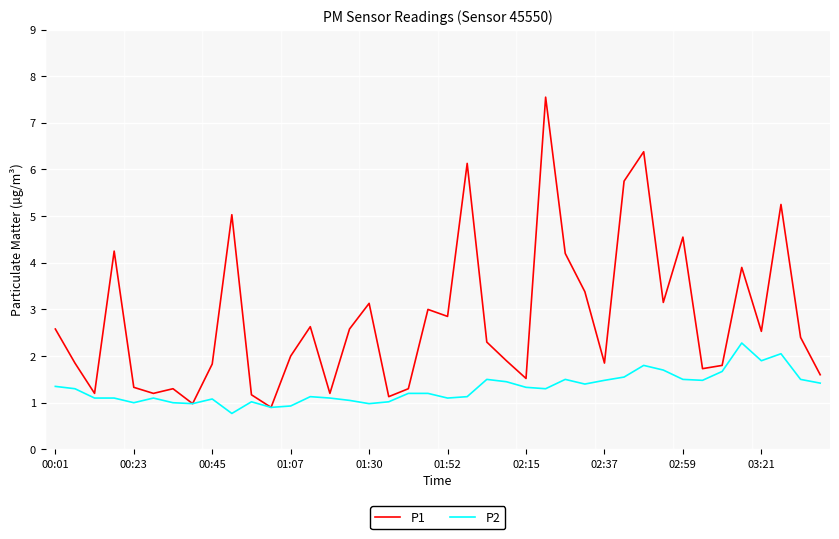

Which series has the largest total across all categories?

P1